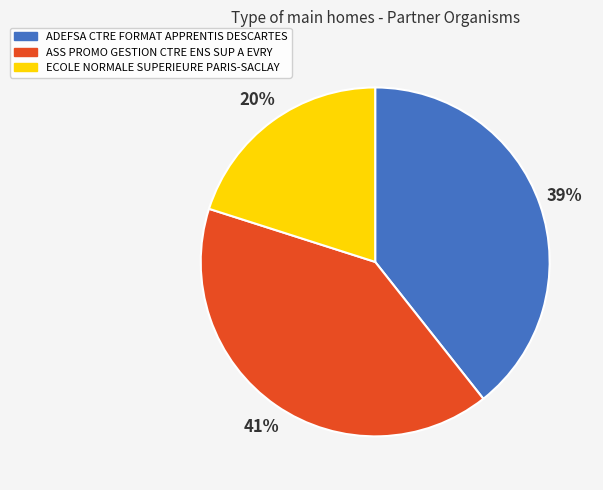

Count the number of slices in the pie.

3